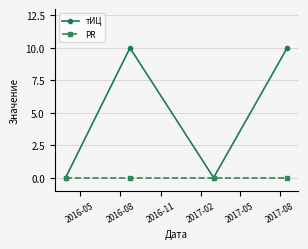

Rank the series by their average value, from lowest to highest.

PR, тИЦ